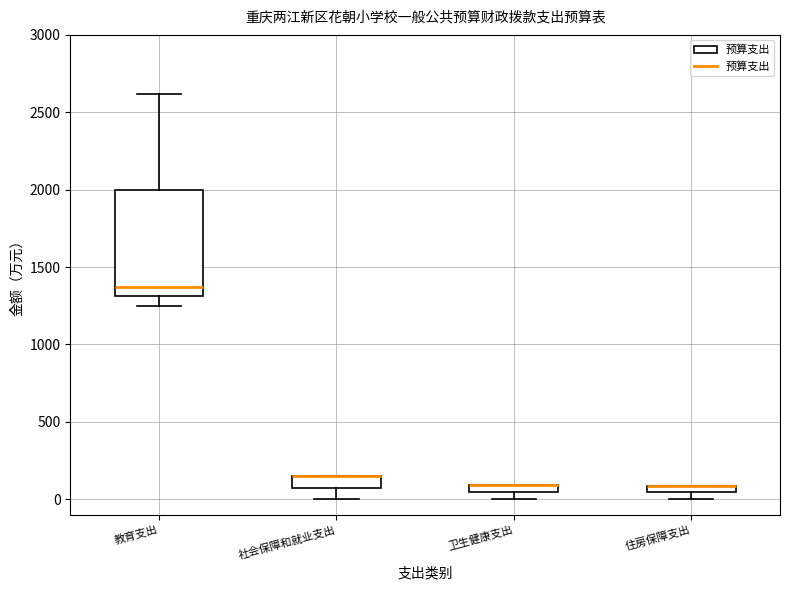

Where does the upper whisker of the box for 教育支出 end on the y-axis? The values are not printed on the chart, so give them approximately, as read against the axis.

2600